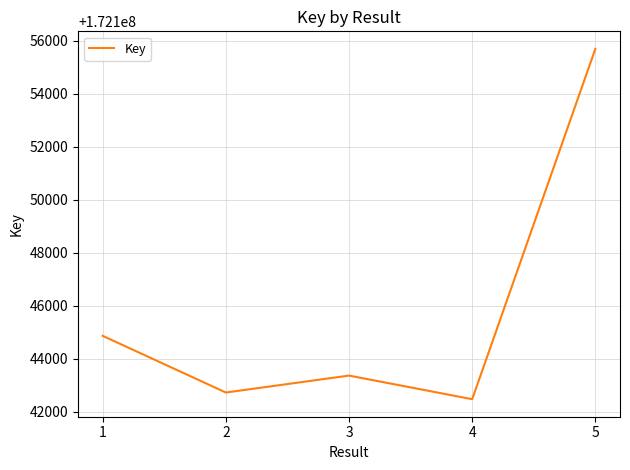

Approximately how many times larger is the value at 3 compared to 4?

1.0